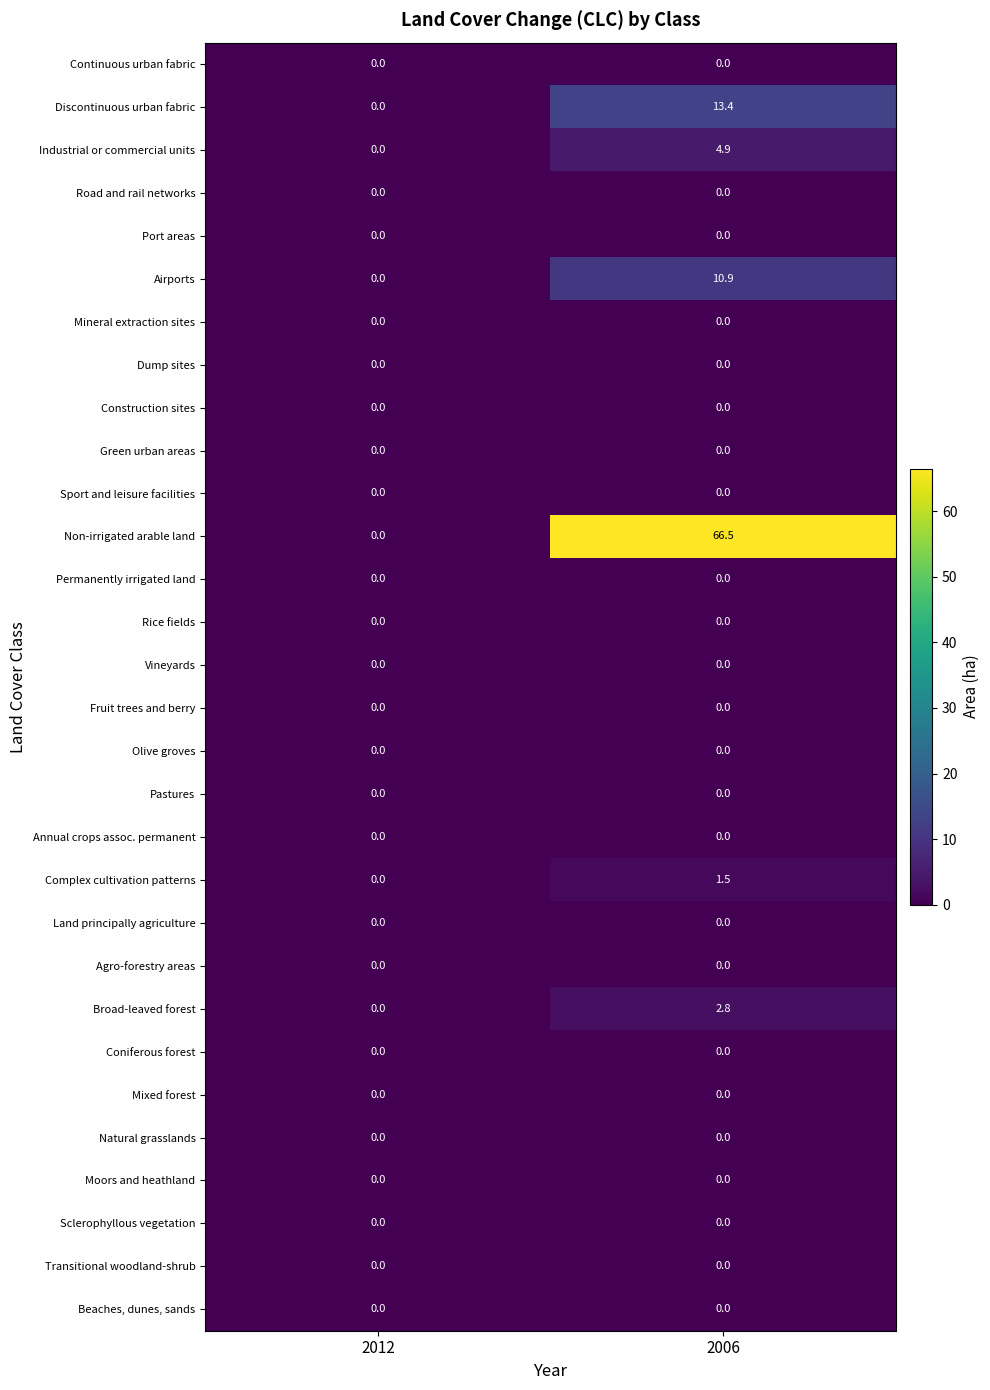

Which series has the largest total across all categories?

Non-irrigated arable land